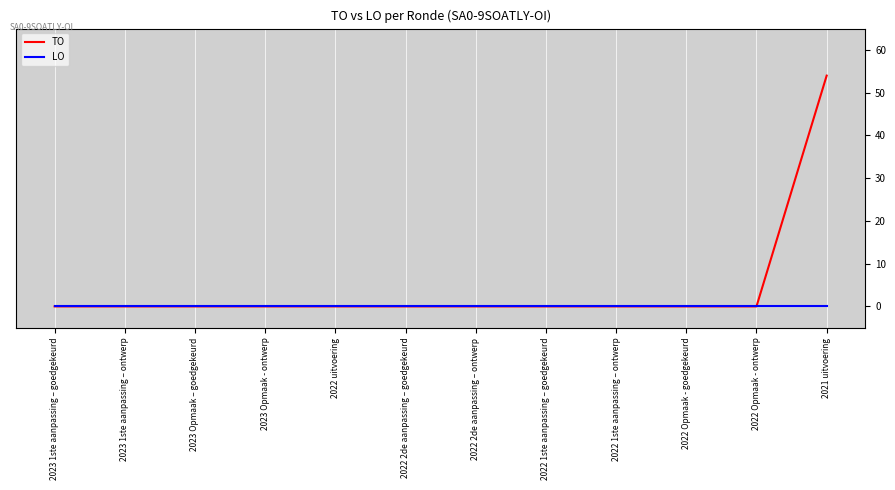

List the labels in order of TO value, largest first.

2021 uitvoering, 2023 1ste aanpassing – goedgekeurd, 2023 1ste aanpassing – ontwerp, 2023 Opmaak – goedgekeurd, 2023 Opmaak - ontwerp, 2022 uitvoering, 2022 2de aanpassing – goedgekeurd, 2022 2de aanpassing – ontwerp, 2022 1ste aanpassing – goedgekeurd, 2022 1ste aanpassing – ontwerp, 2022 Opmaak - goedgekeurd, 2022 Opmaak - ontwerp